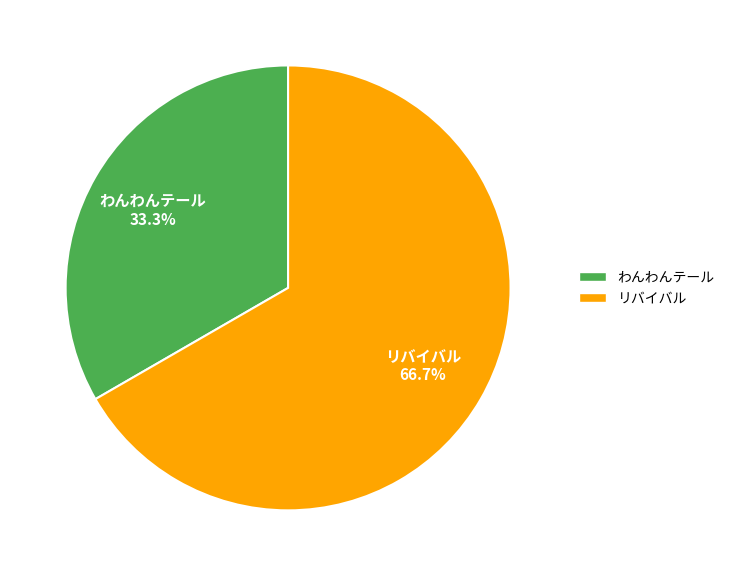

Which category has the smallest portion of the pie?

わんわんテール